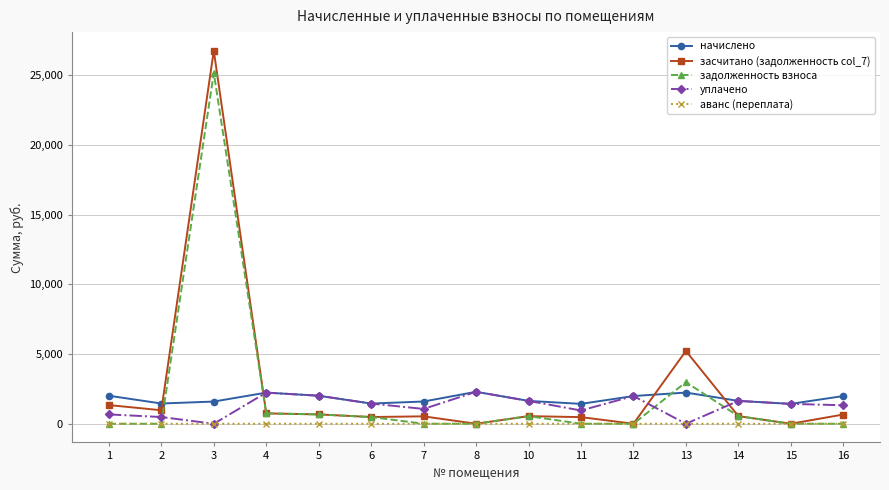

True or false: засчитано (задолженность col_7) has more than 0 points higher than both neighbors.

True